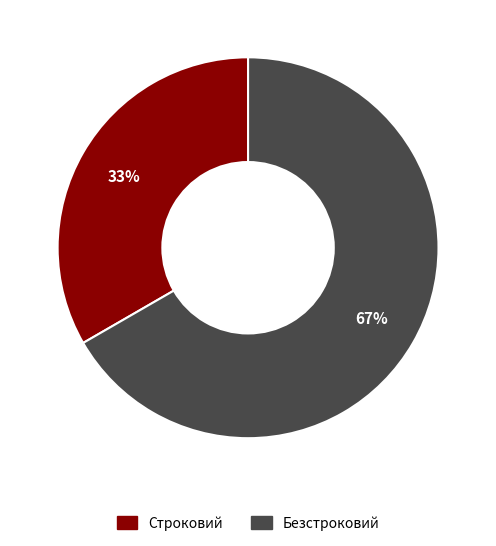

To the nearest percent, what is the combined percentage of Безстроковий and Строковий?

100%